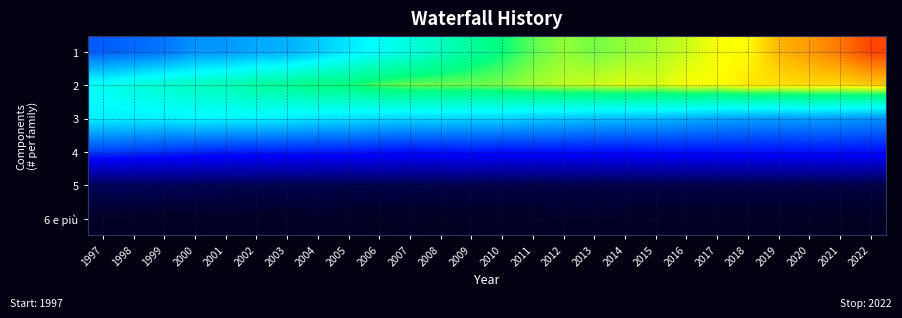

How many distinct data groups are displayed?

6